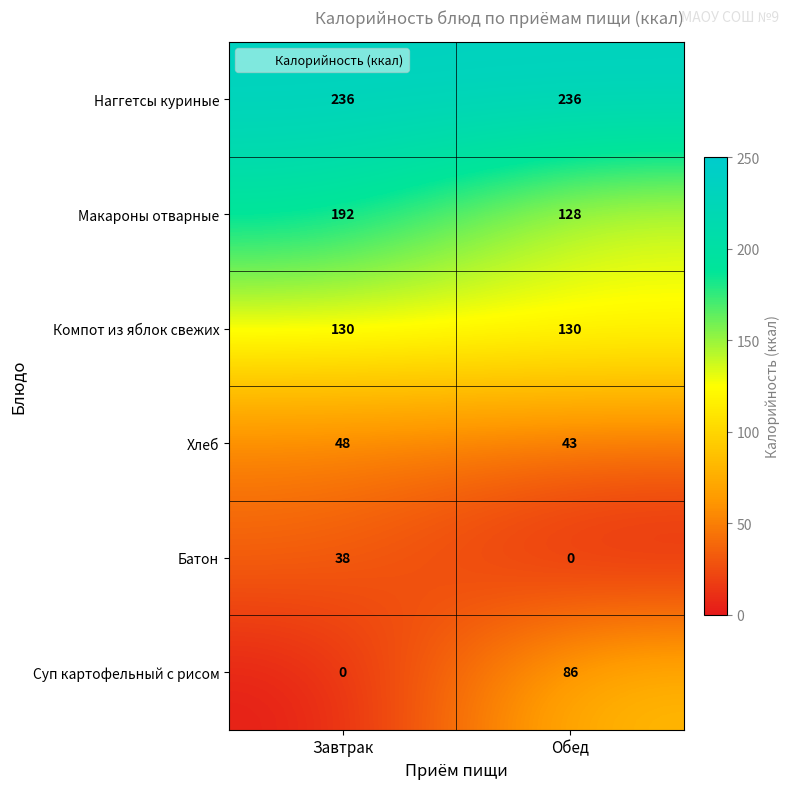

How many categories are shown in the chart?

2